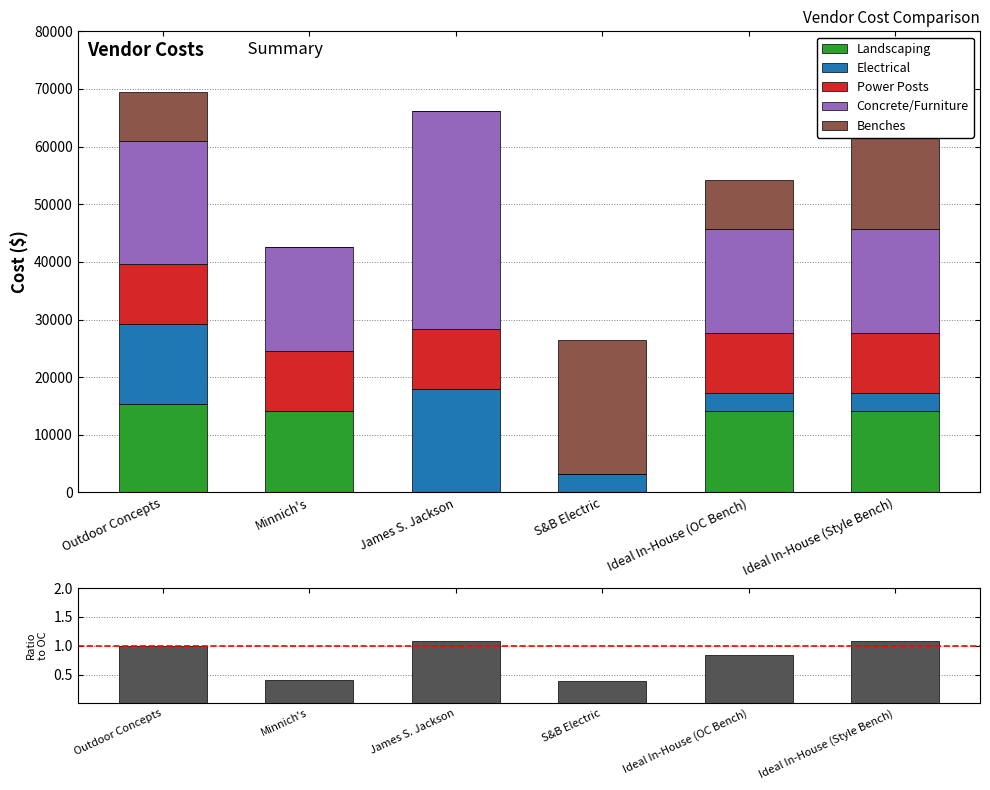

Where does the Ratio to OC Quote series first go above 1?

James S. Jackson